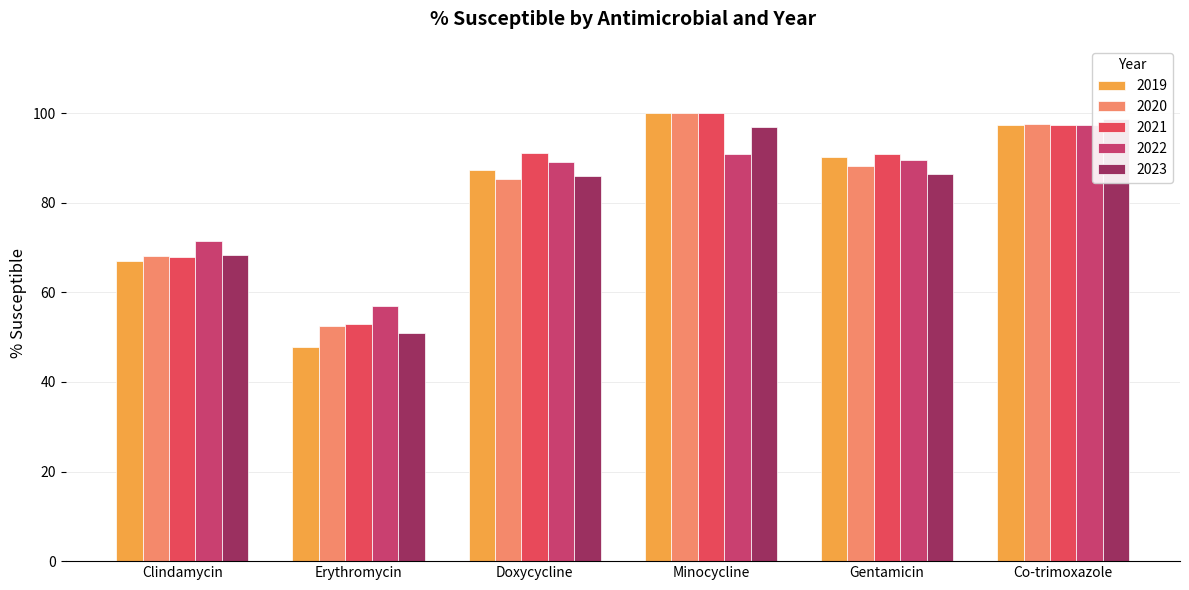

Reading left to right, extract all data points from this chart.

2019: Clindamycin=66.9	Erythromycin=47.8	Doxycycline=87.3	Minocycline=100.0	Gentamicin=90.2	Co-trimoxazole=97.3
2020: Clindamycin=68.2	Erythromycin=52.5	Doxycycline=85.2	Minocycline=100.0	Gentamicin=88.1	Co-trimoxazole=97.6
2021: Clindamycin=67.8	Erythromycin=52.9	Doxycycline=91.1	Minocycline=100.0	Gentamicin=90.9	Co-trimoxazole=97.4
2022: Clindamycin=71.4	Erythromycin=57.0	Doxycycline=89.0	Minocycline=90.9	Gentamicin=89.6	Co-trimoxazole=97.3
2023: Clindamycin=68.4	Erythromycin=51.0	Doxycycline=85.9	Minocycline=96.8	Gentamicin=86.5	Co-trimoxazole=98.7